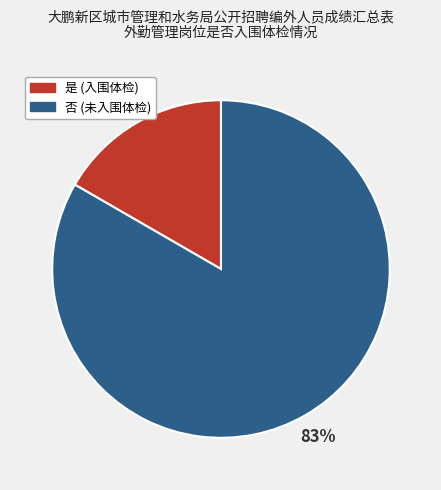

Which slice represents more than half of the pie?

否